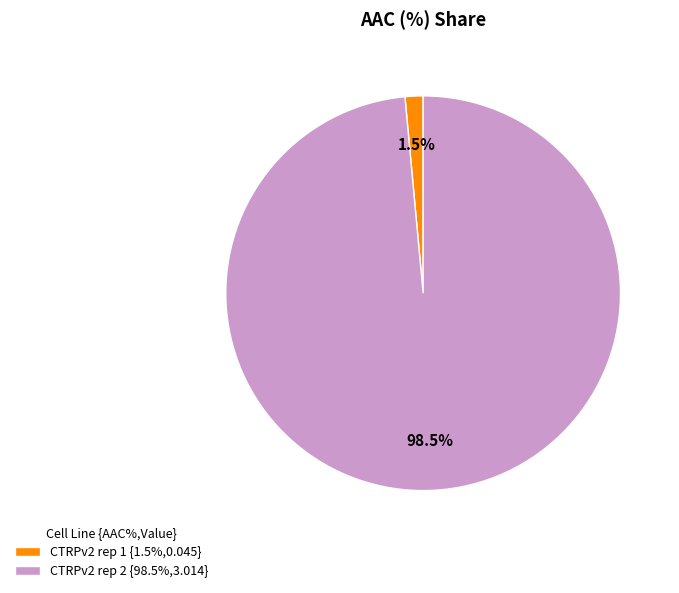

What percentage do CTRPv2 rep 2 and CTRPv2 rep 1 together represent?

100.0%